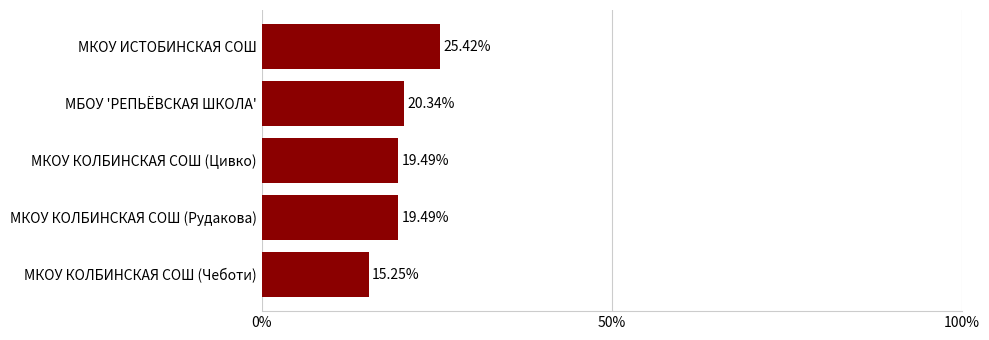

Between МКОУ КОЛБИНСКАЯ СОШ (Цивко) and МБОУ 'РЕПЬЁВСКАЯ ШКОЛА', which is larger?

МБОУ 'РЕПЬЁВСКАЯ ШКОЛА'